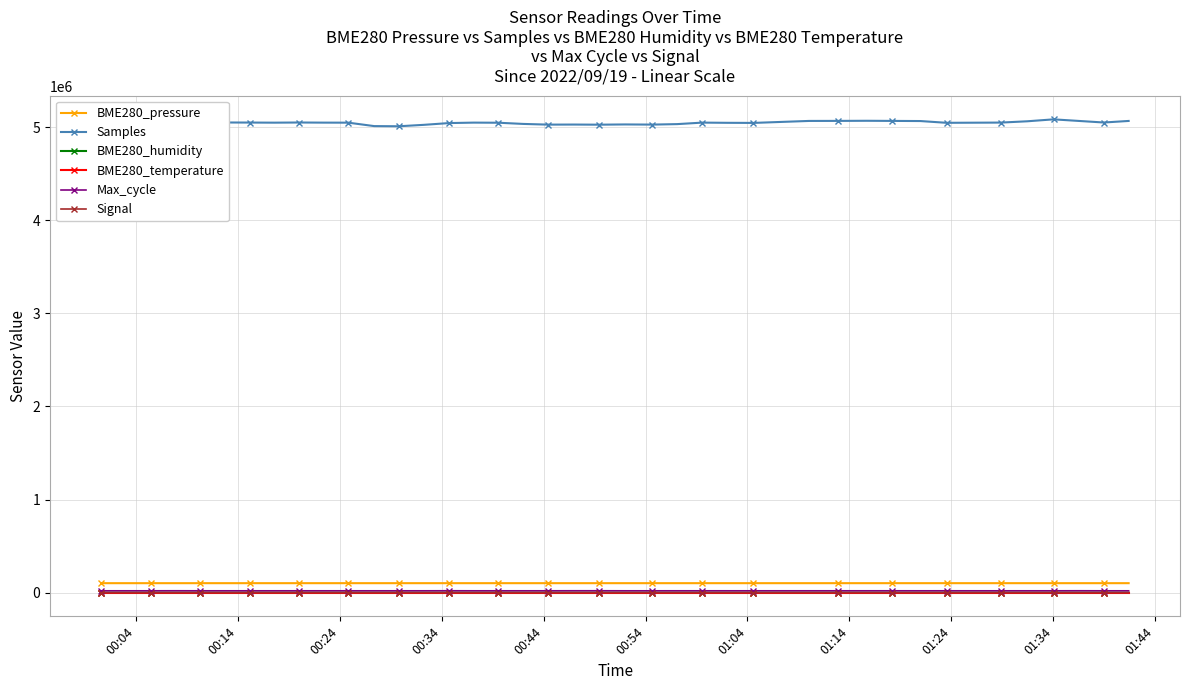

Which series has the largest range (max minus min)?

Samples